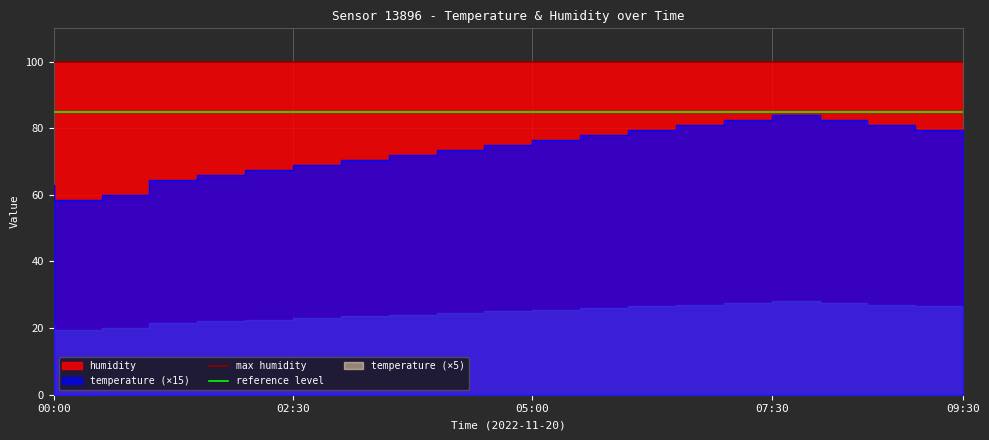

What is the average value of the max humidity series?

99.9